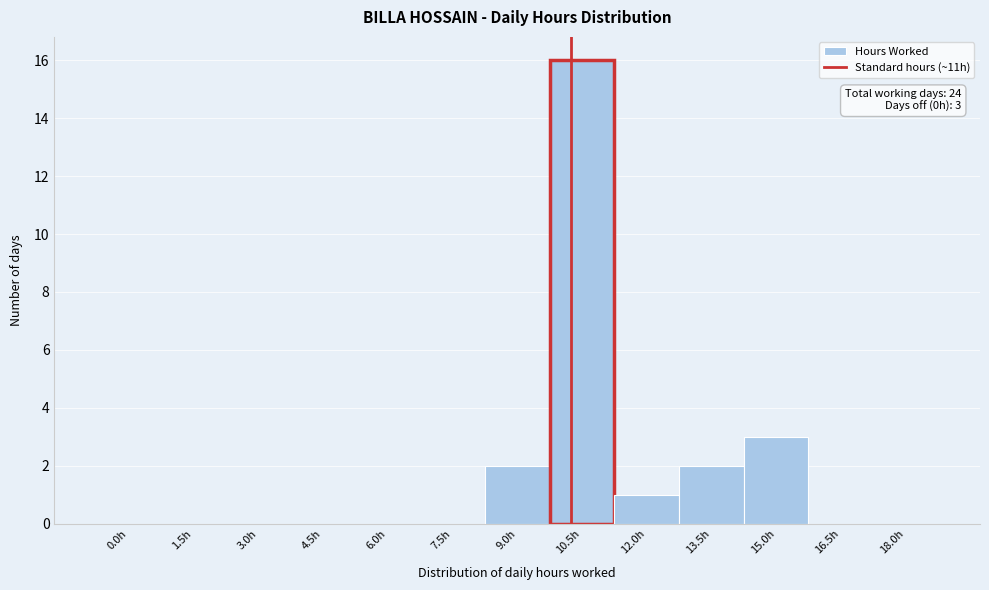

Reading left to right, extract all data points from this chart.

0.0h=0	1.5h=0	3.0h=0	4.5h=0	6.0h=0	7.5h=0	9.0h=2	10.5h=16	12.0h=1	13.5h=2	15.0h=3	16.5h=0	18.0h=0